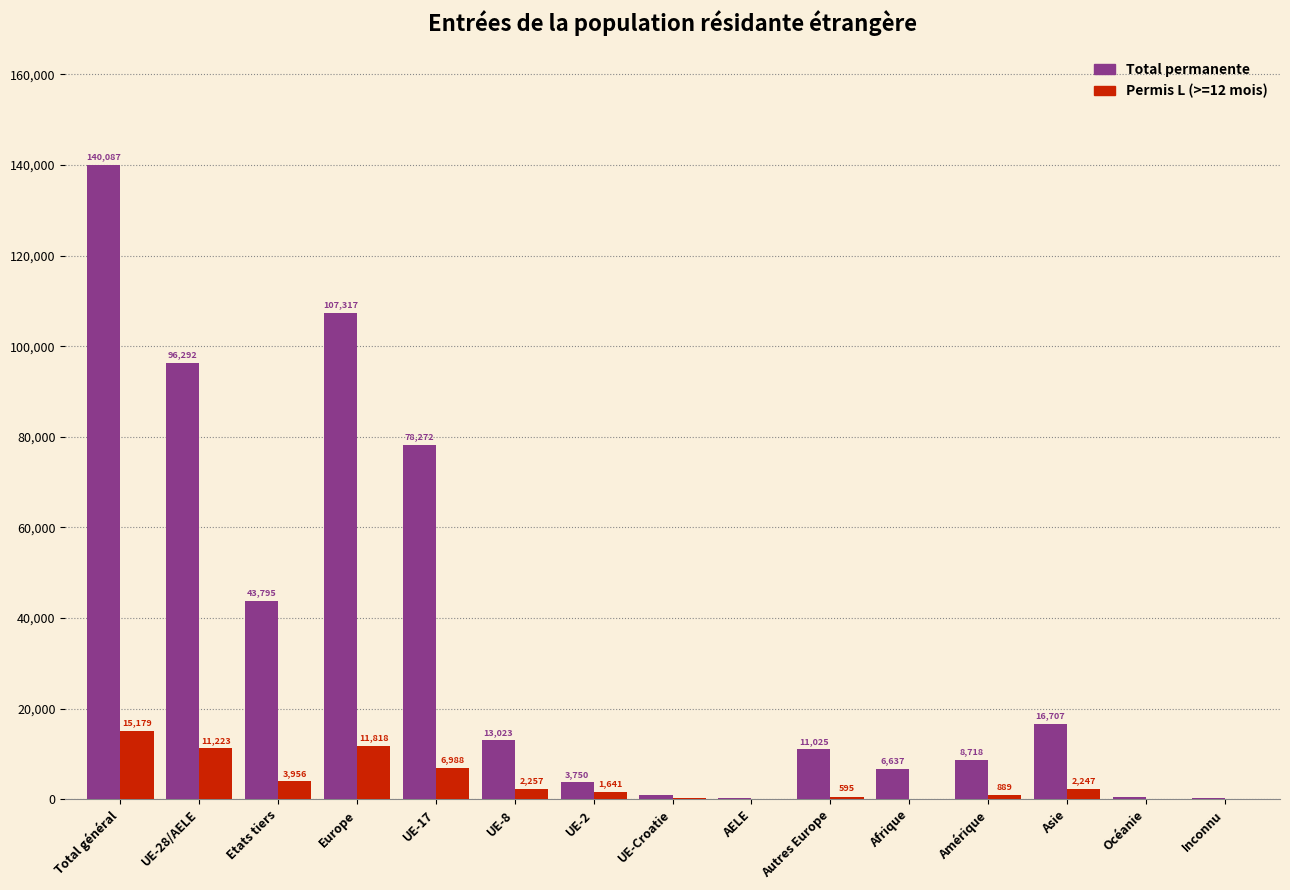

Reading left to right, list all the values displayed in this chart.

Total permanente: 140087	96292	43795	107317	78272	13023	3750	862	385	11025	6637	8718	16707	529	179
Permis L (>=12 mois): 15179	11223	3956	11818	6988	2257	1641	319	18	595	151	889	2247	72	2